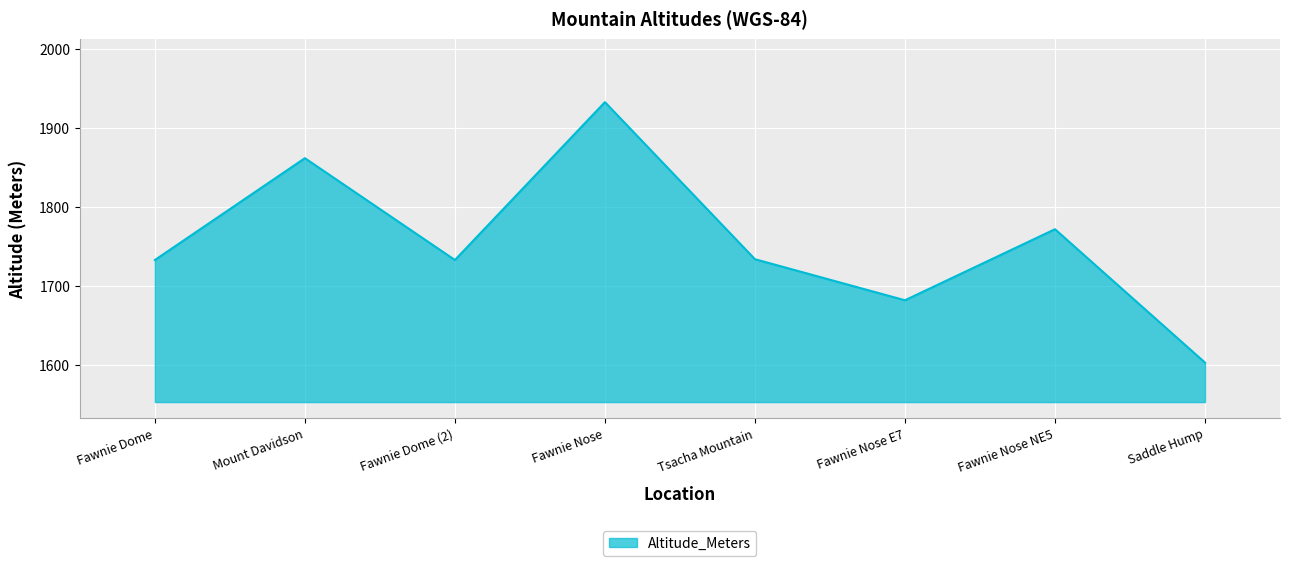

What is the smallest value displayed?

1603